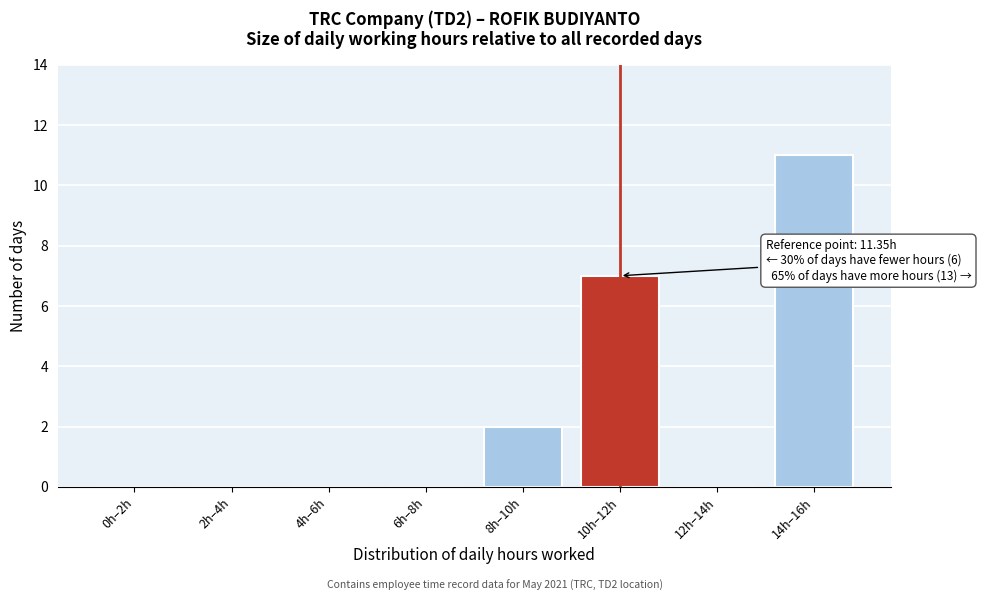

Reading right to left, extract all data points from this chart.

14h–16h=11	12h–14h=0	10h–12h=7	8h–10h=2	6h–8h=0	4h–6h=0	2h–4h=0	0h–2h=0